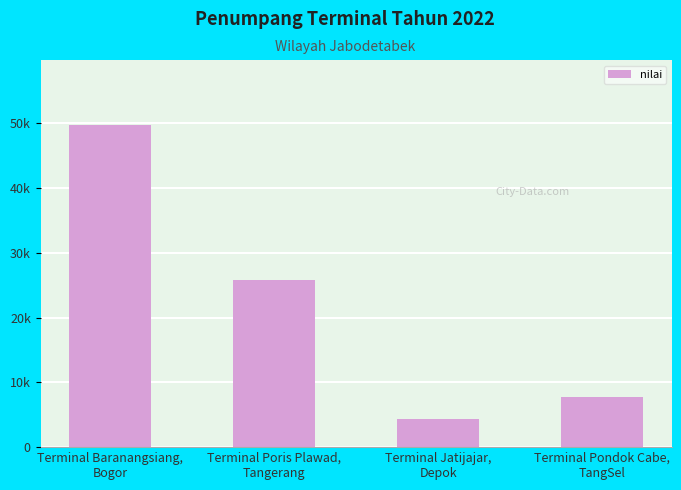

Are the bars horizontal?

No